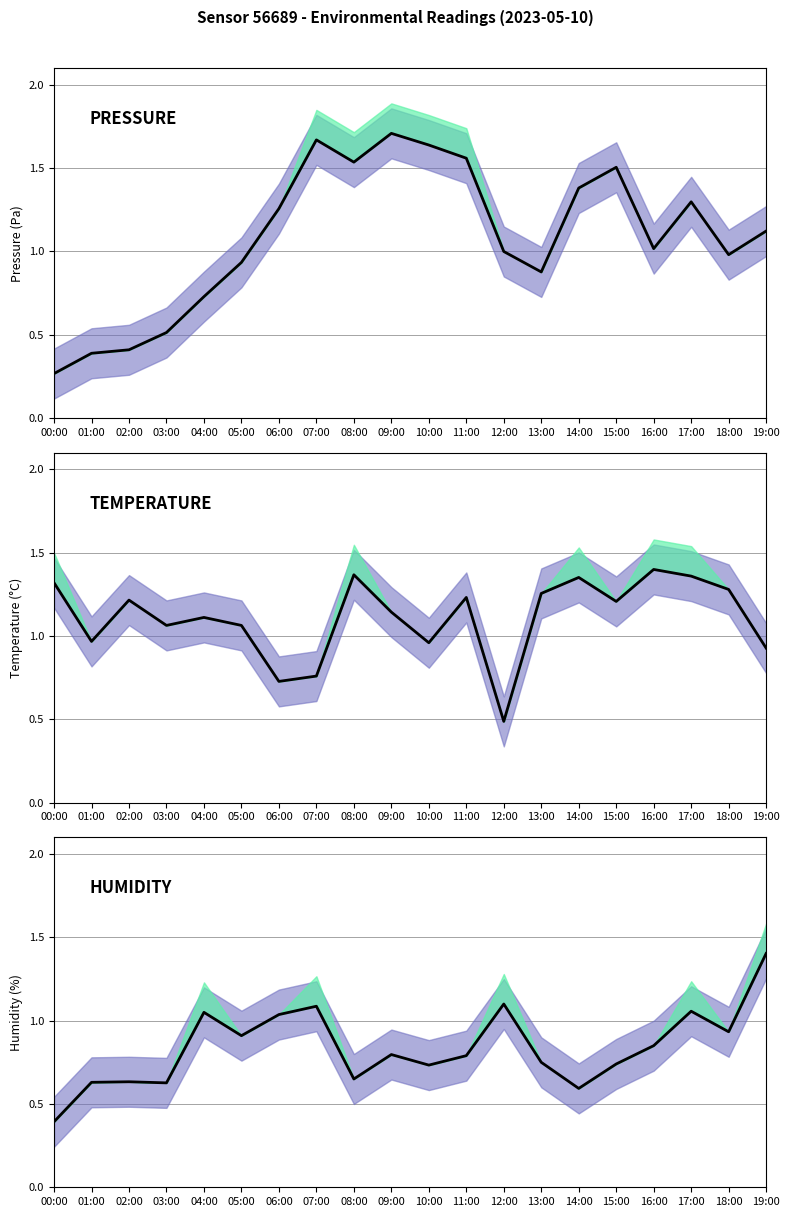

List the series in order of their peak value, highest first.

pressure, humidity, temperature